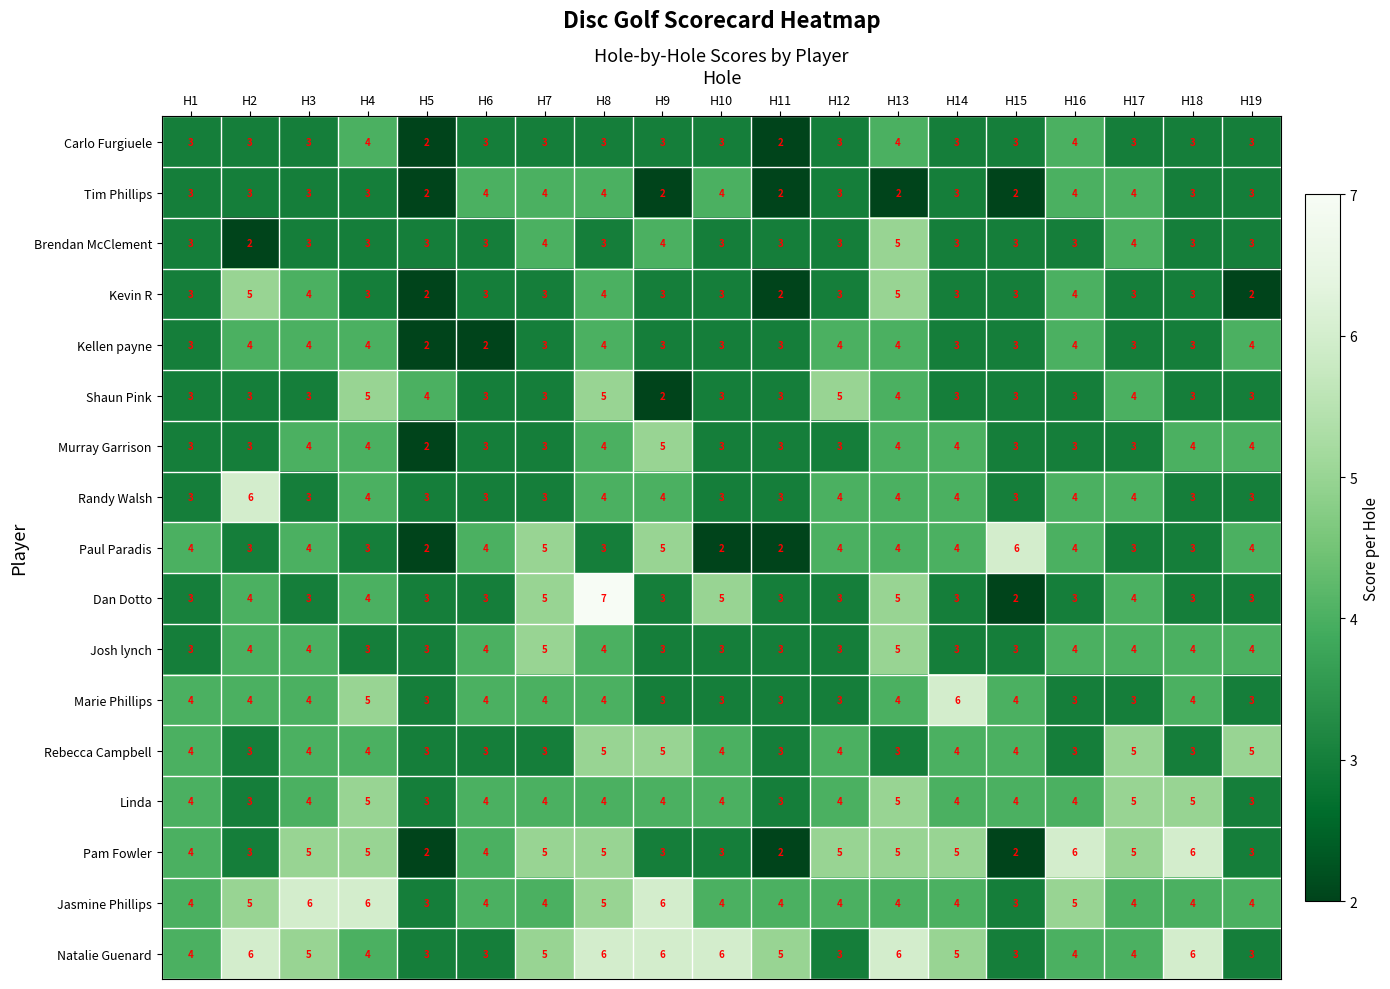

What is the total value across all series at H19?

57